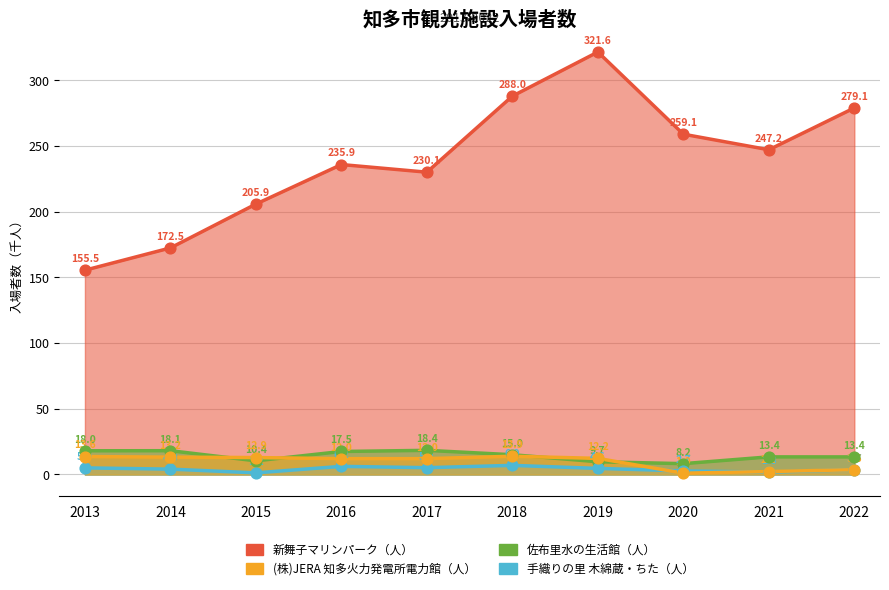

Which series has the widest spread of Y values?

新舞子マリンパーク（人）